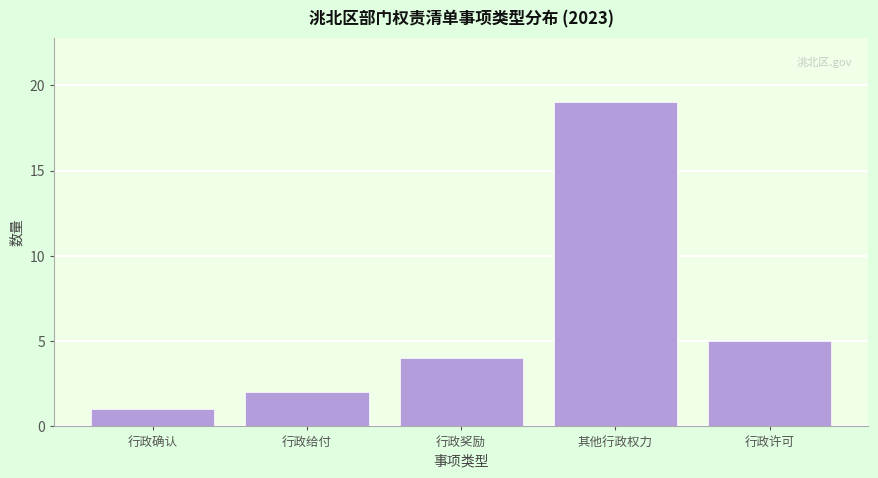

Reading left to right, transcribe all the data shown in this chart.

行政确认=1	行政给付=2	行政奖励=4	其他行政权力=19	行政许可=5